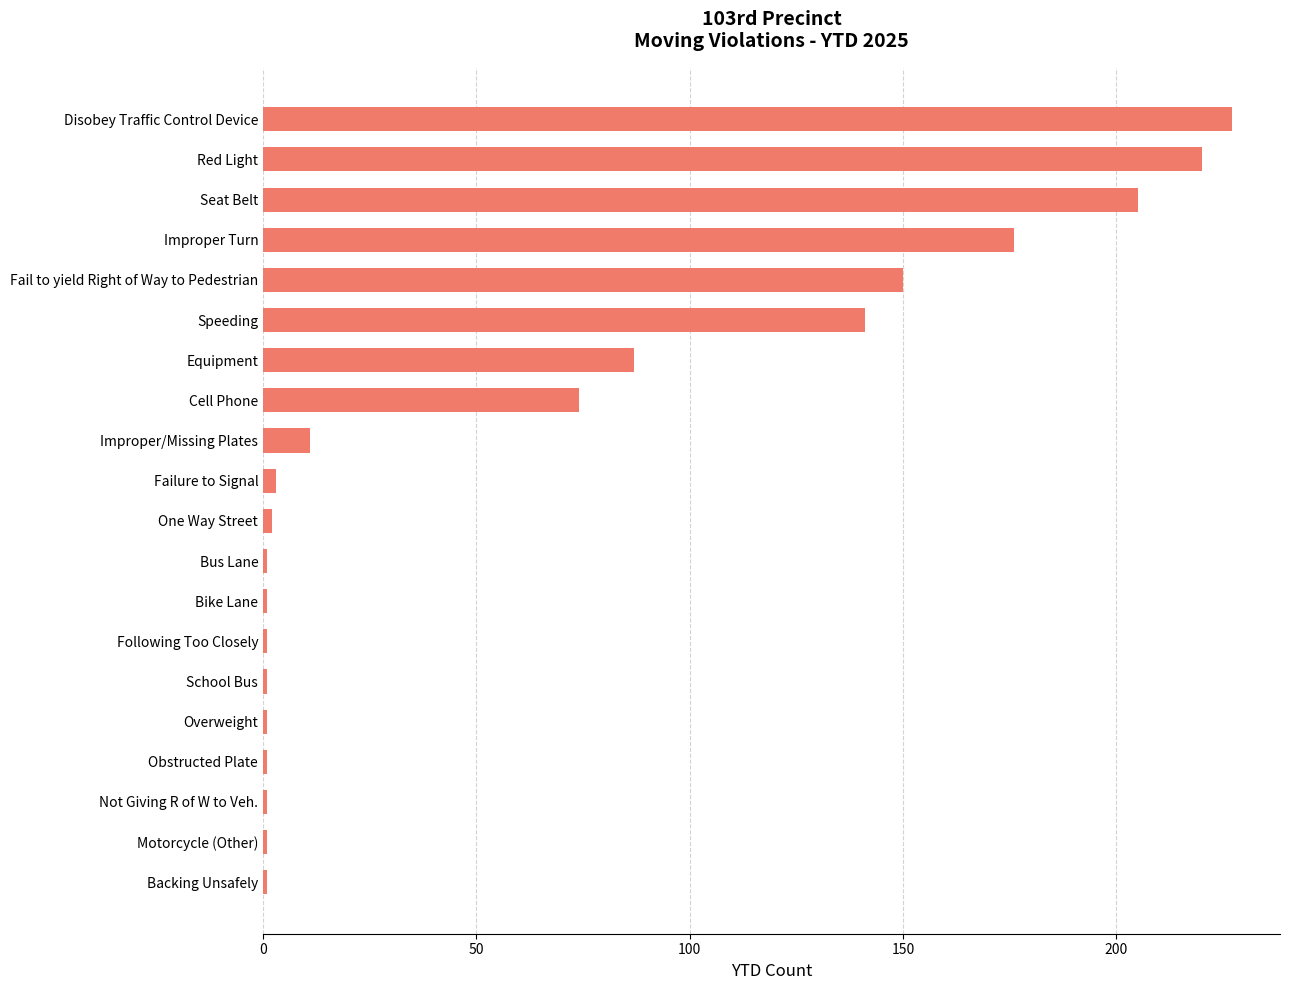

Is it true that the value at Cell Phone is 103?

False